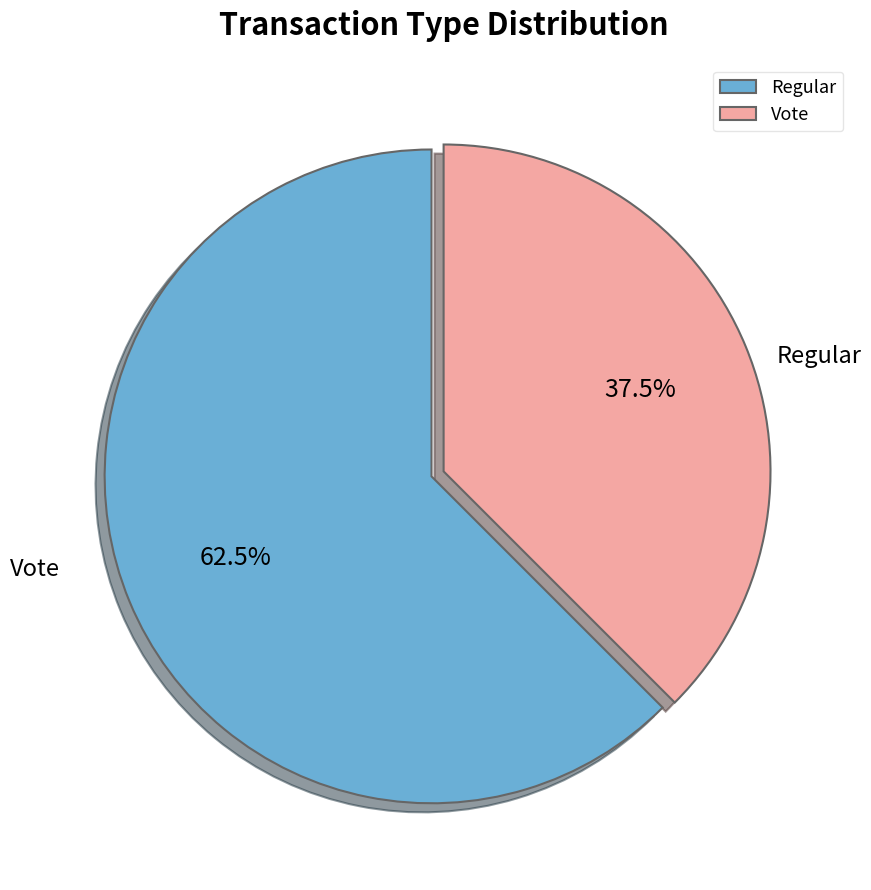

What is the majority slice?

Regular